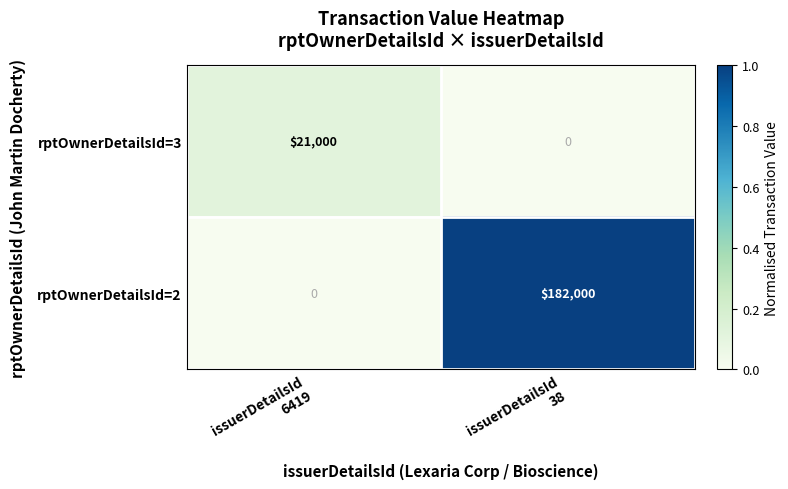

At how many categories does at least one series exceed 0?

2